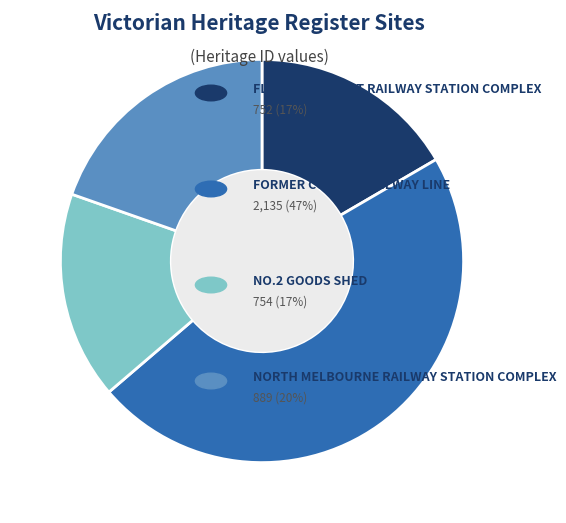

Is there a majority slice in this chart?

No